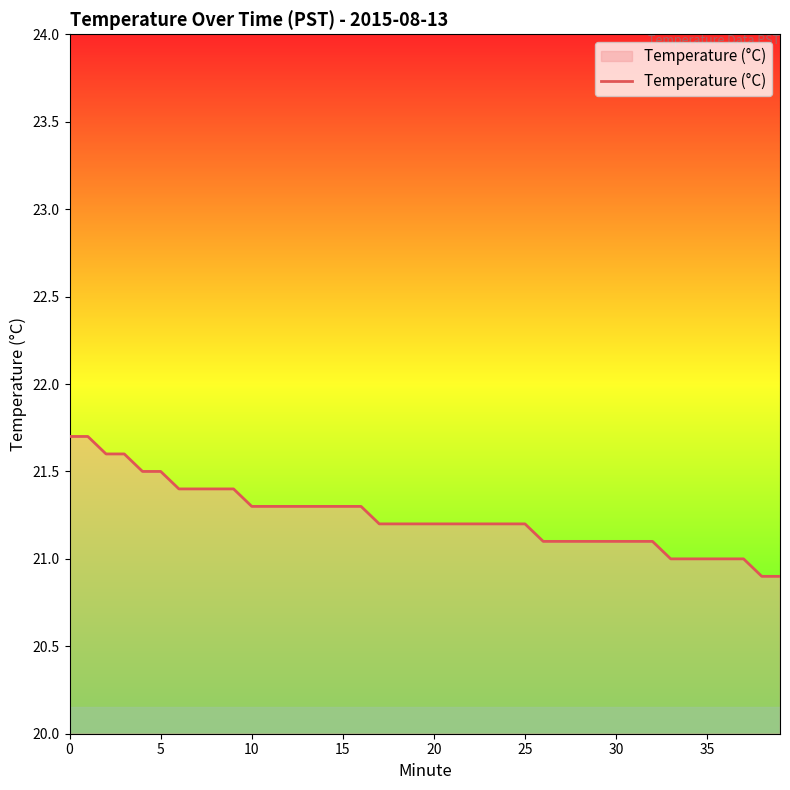

What is the greatest value displayed?

21.7